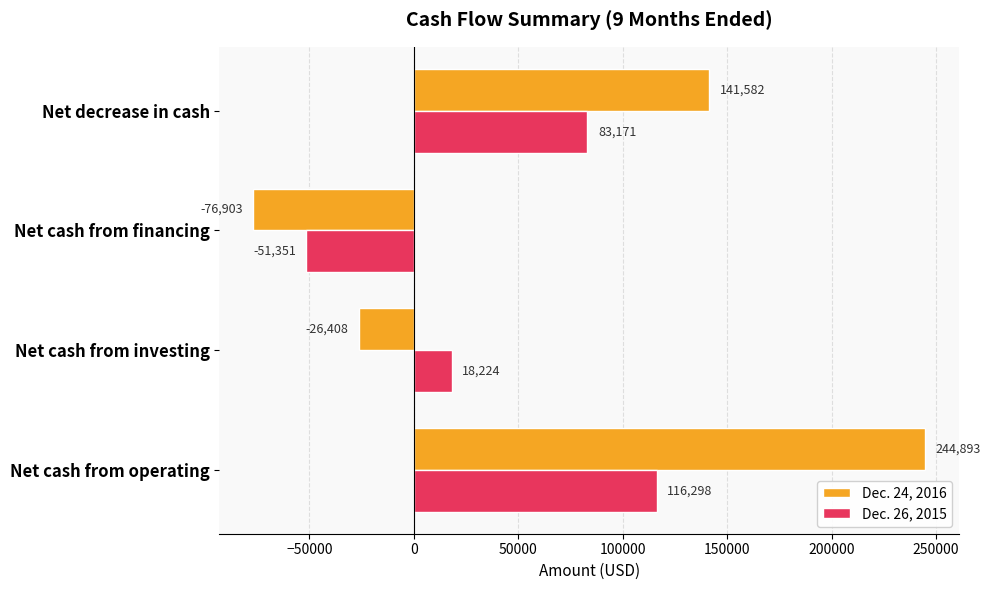

Which series changed the most between Net cash from operating and Net cash from investing?

Dec. 24, 2016